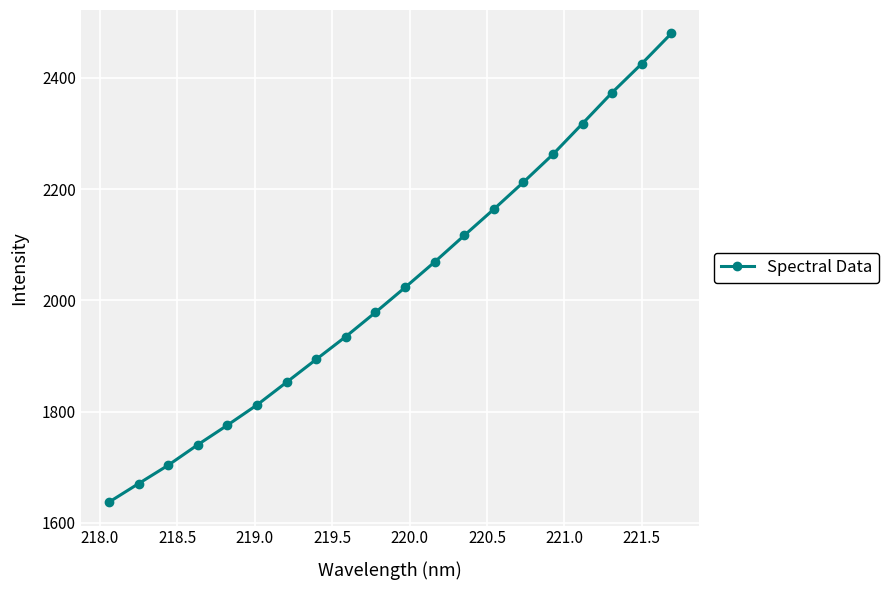

Reading right to left, list all the values displayed in this chart.

2479.9	2425.5	2373.7	2318.0	2262.6	2212.4	2163.9	2116.6	2068.9	2023.1	1978.3	1934.8	1893.9	1852.8	1811.9	1775.5	1740.3	1703.4	1670.4	1637.0